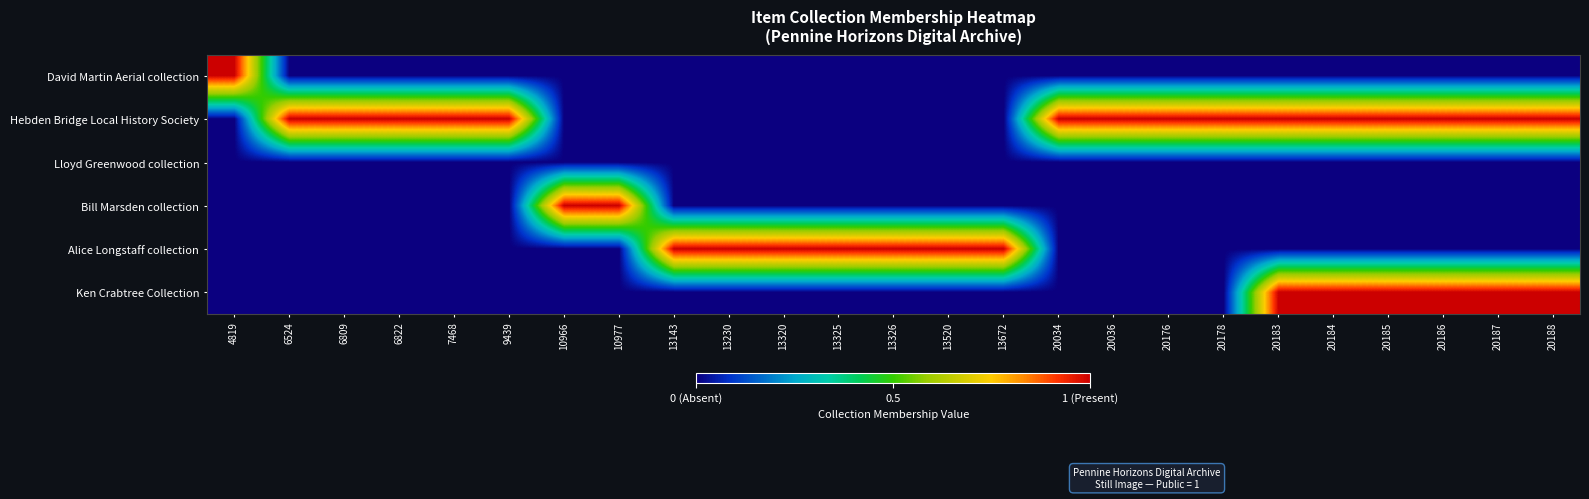

Which label corresponds to the smallest value in the chart?

6524